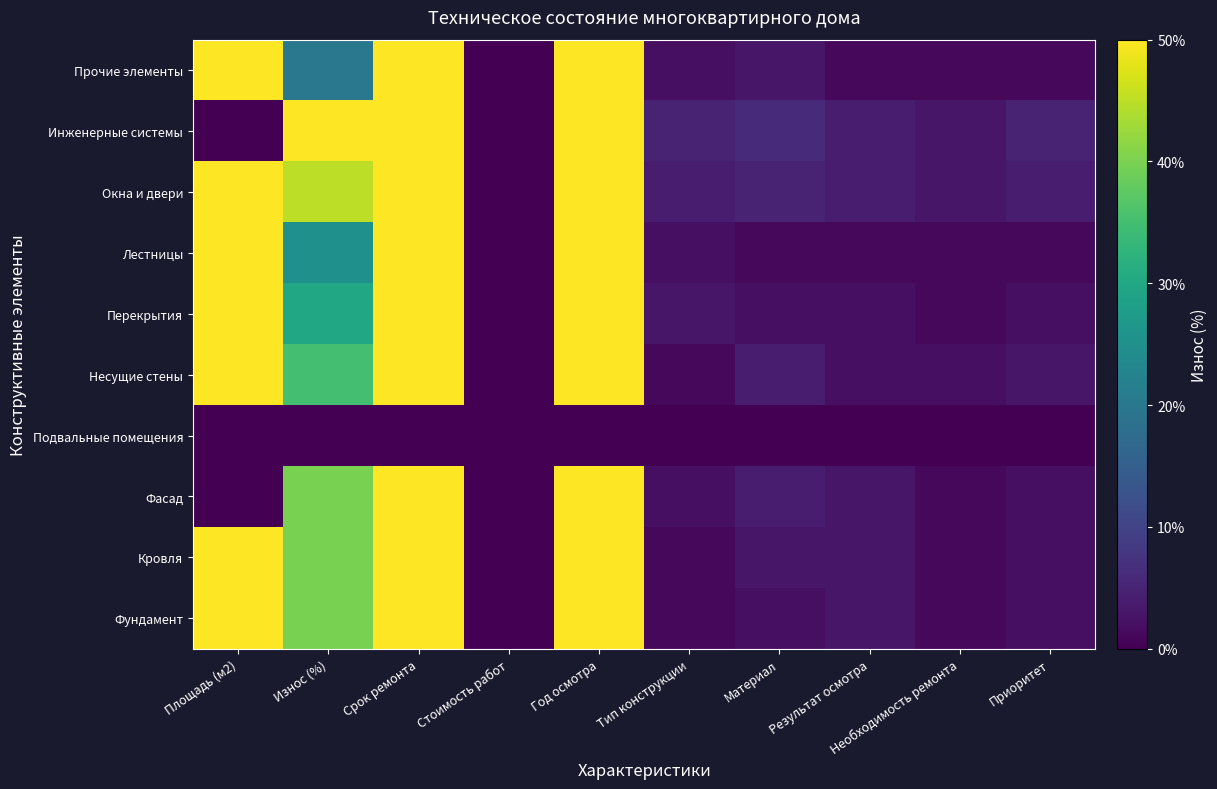

What is the total value across all series at Необходимость ремонта?

14